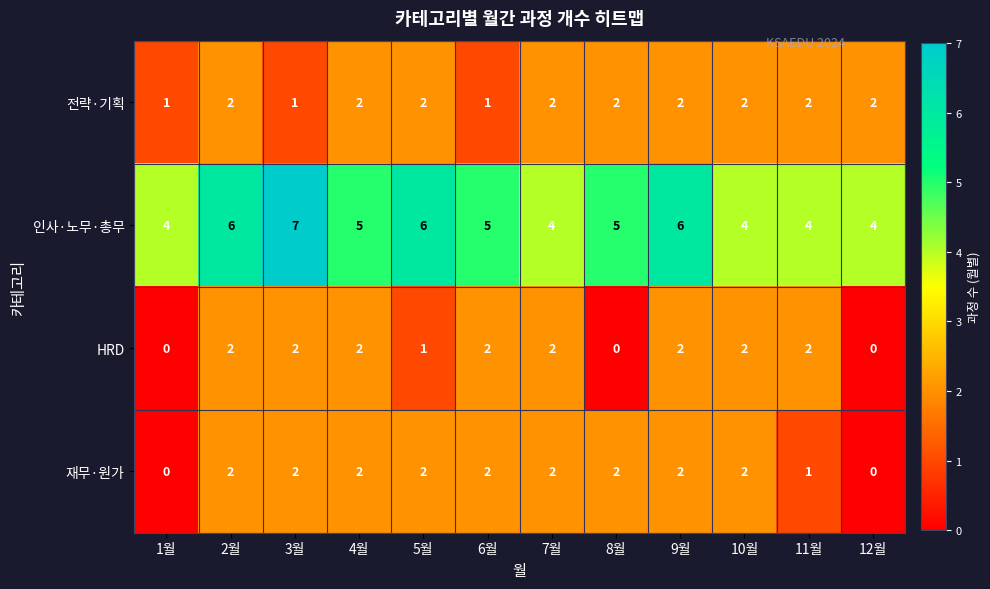

What is the sum of all 인사·노무·총무 values?

60